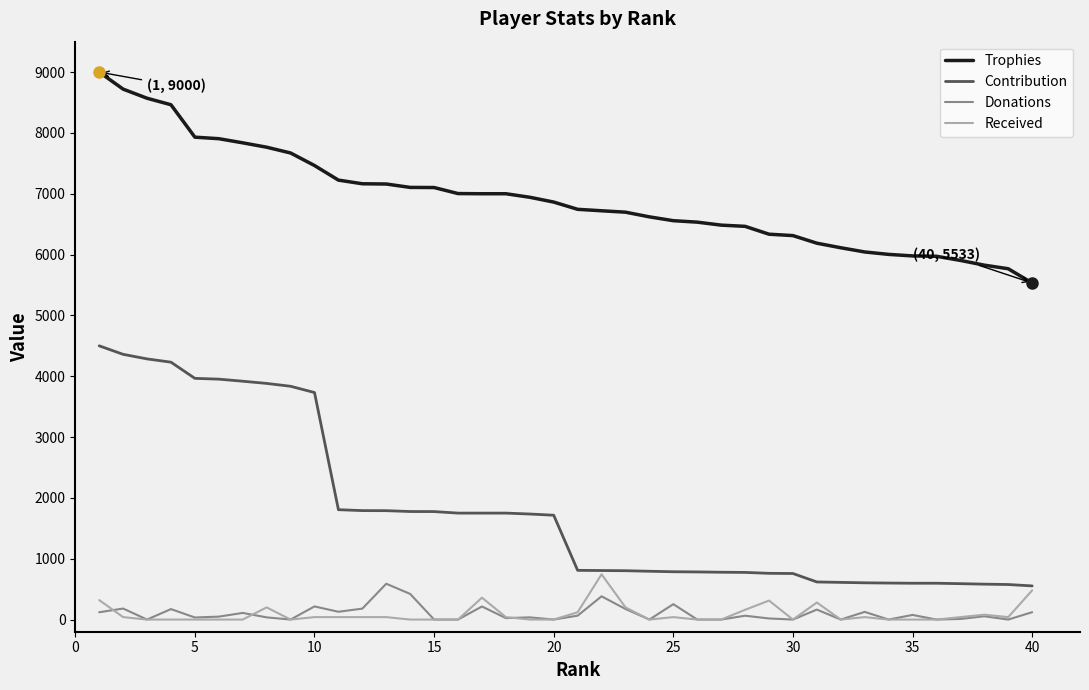

True or false: Trophies and Donations cross at least once.

False